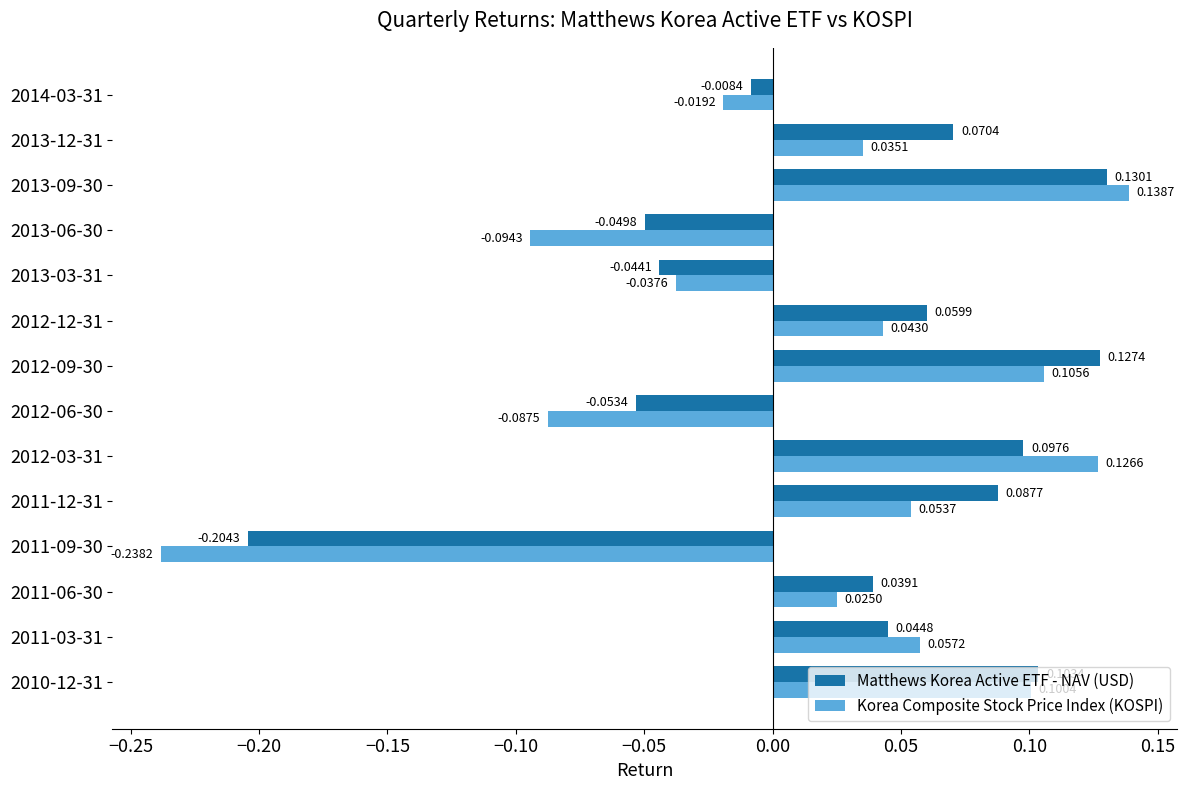

At which label does Korea Composite Stock Price Index (KOSPI) reach its minimum?

2011-09-30